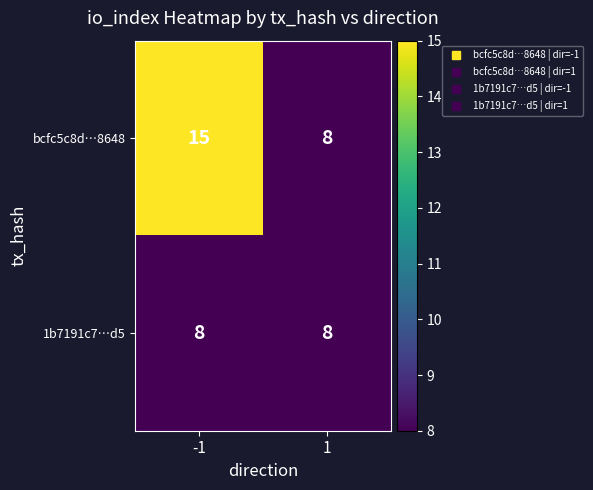

Which series has the widest spread of values?

bcfc5c8d…8648